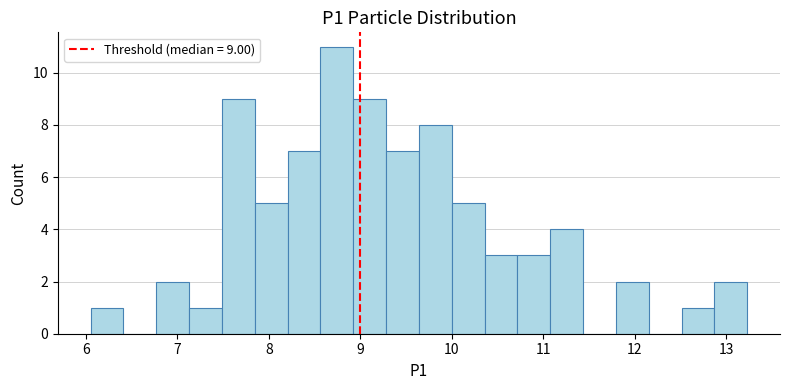

Around what value on the x-axis is the tallest bar? Give the approximate position of its centre, as read against the axis.

8.7